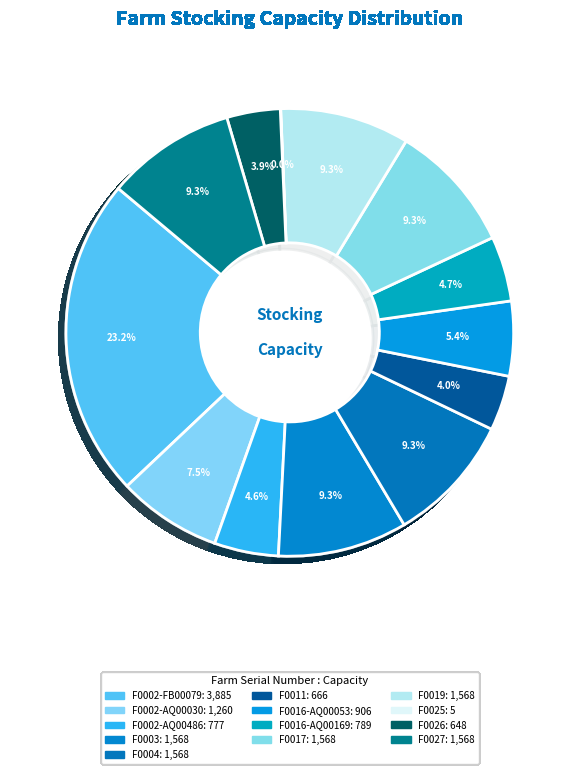

What portion of the pie excludes F0019?

90.7%